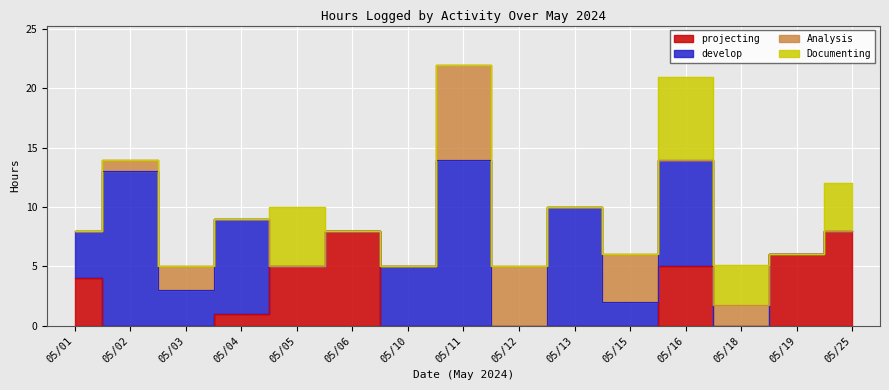

Rank the series at 05/18 from lowest to highest value.

projecting, develop, Analysis, Documenting